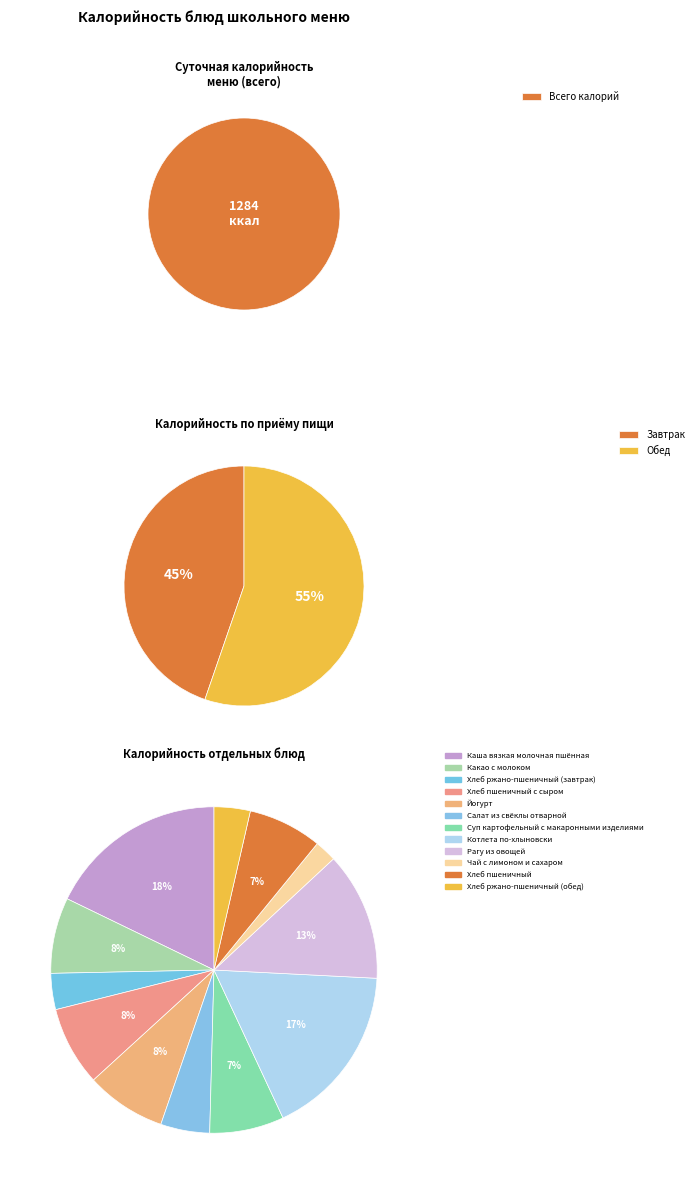

Is it true that Чай с лимоном и сахаром is 8% of the pie?

False